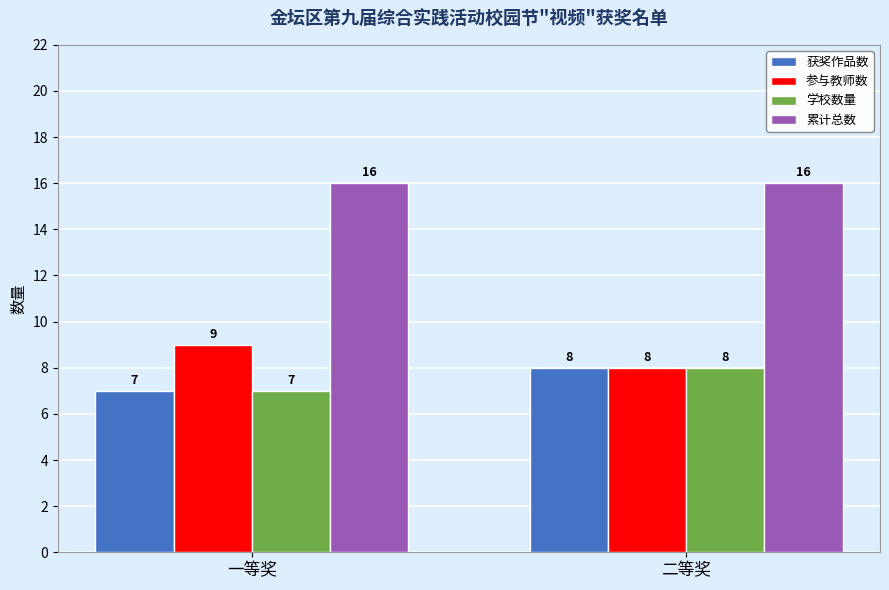

What is the difference between the maximum and minimum values in the 学校数量 series?

1